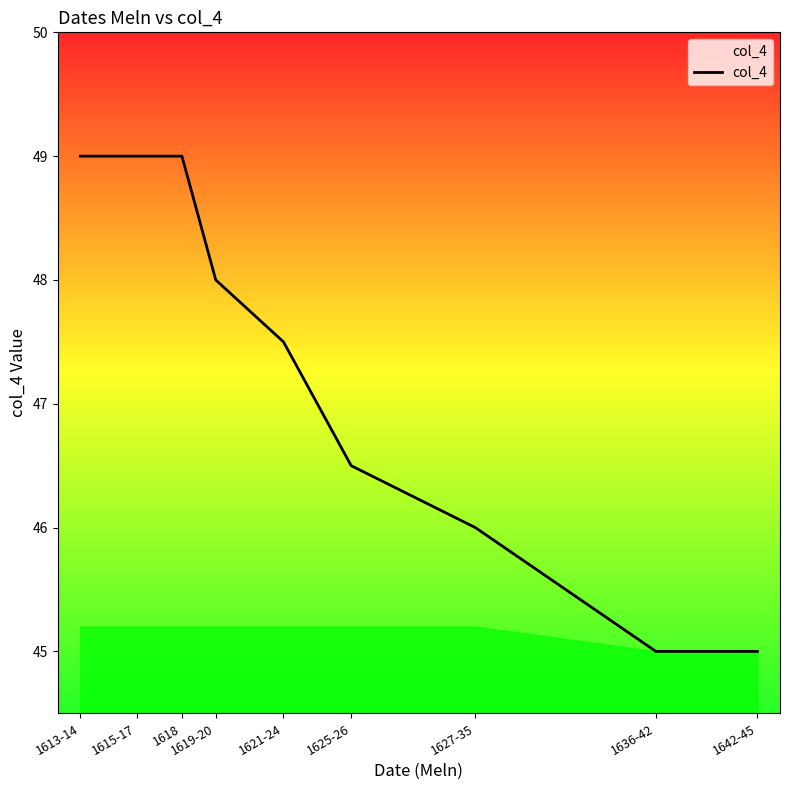

What is the change in value from 1615-17 to 1625-26?

-2.5